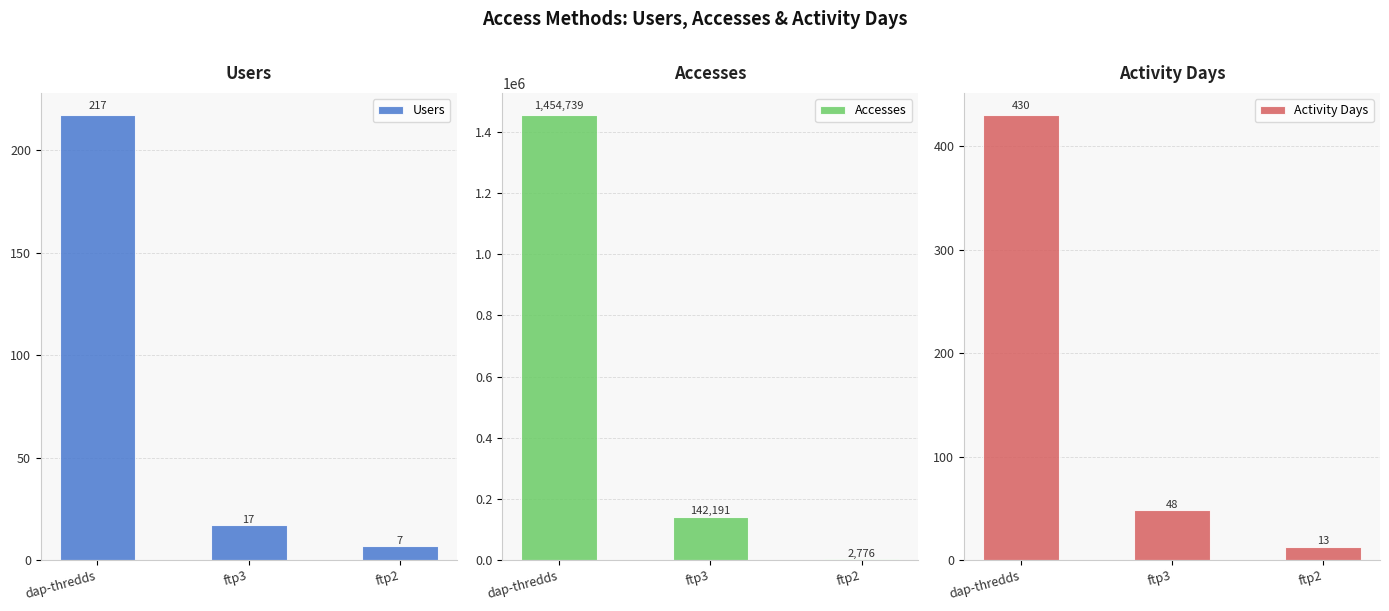

List the labels in order of Accesses value, largest first.

dap-thredds, ftp3, ftp2